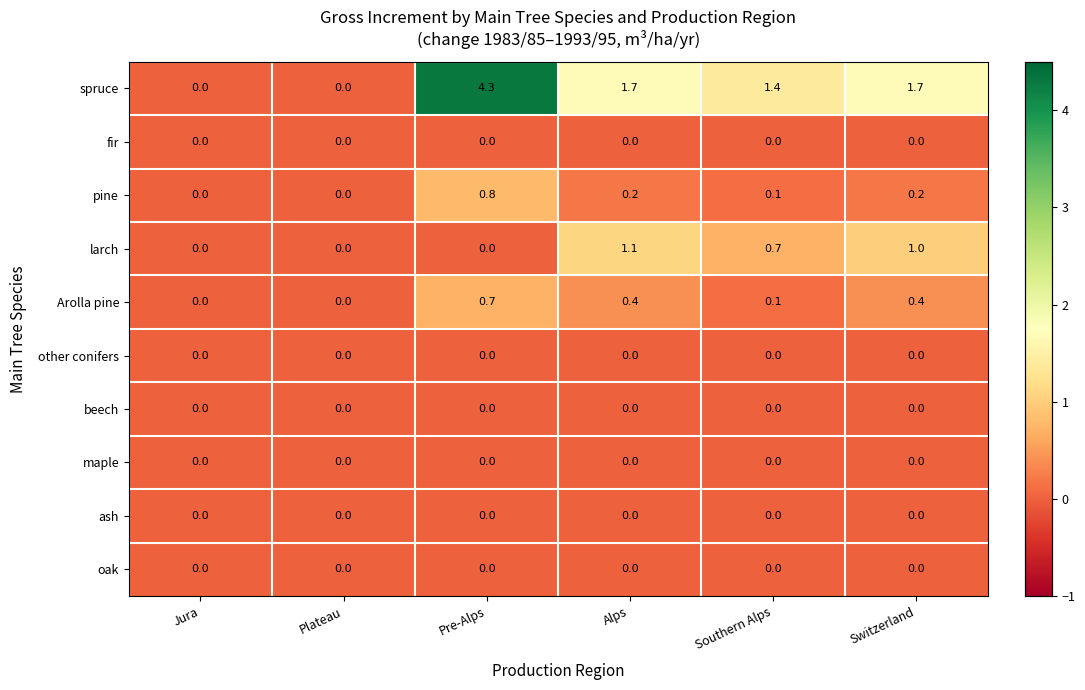

Which series has the largest total across all categories?

spruce